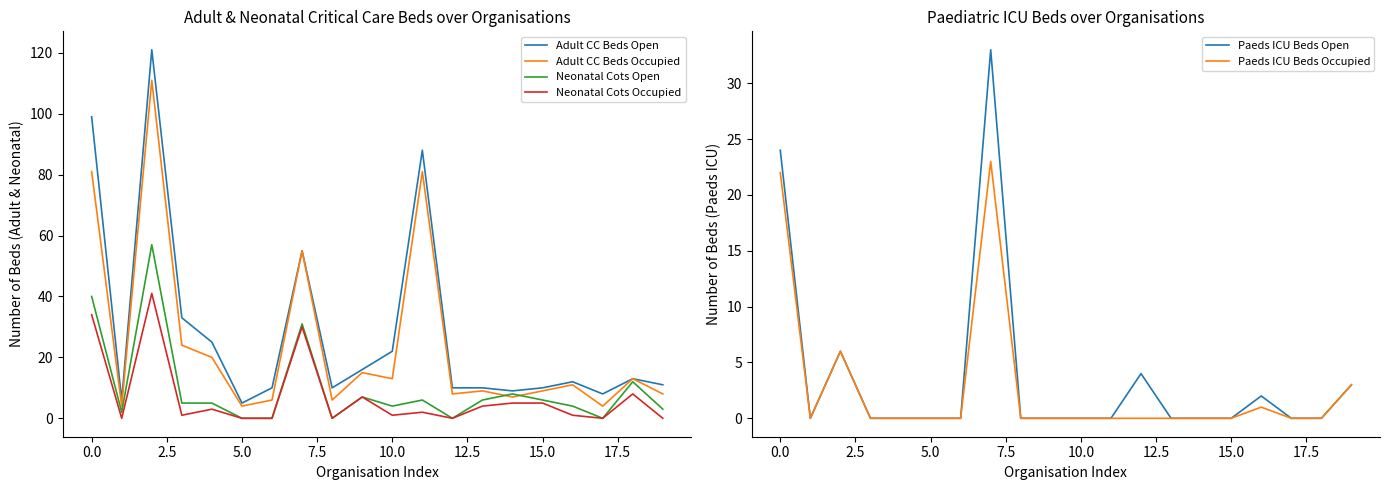

What is the label of the 8th point from the right?

12